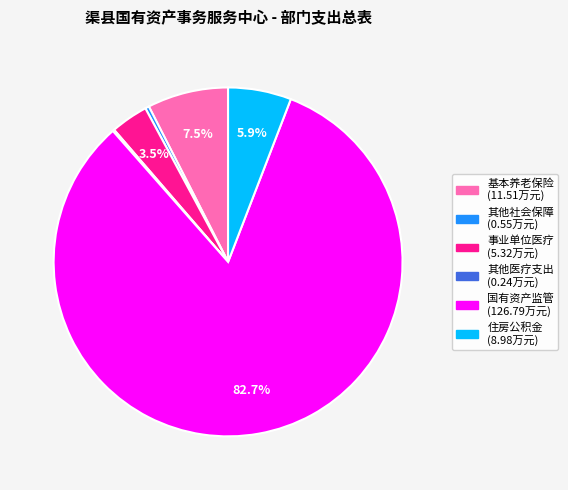

Is there a majority slice in this chart?

Yes